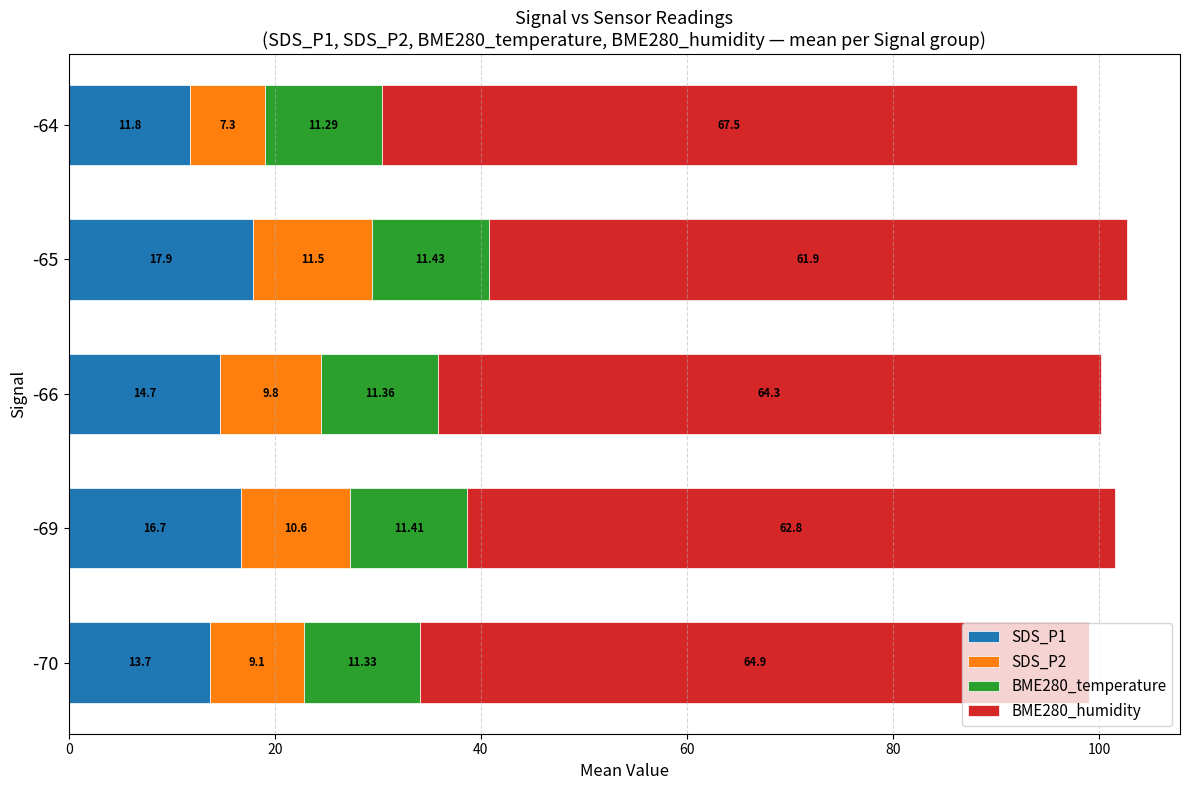

At which category is the sum across all series the highest?

-65